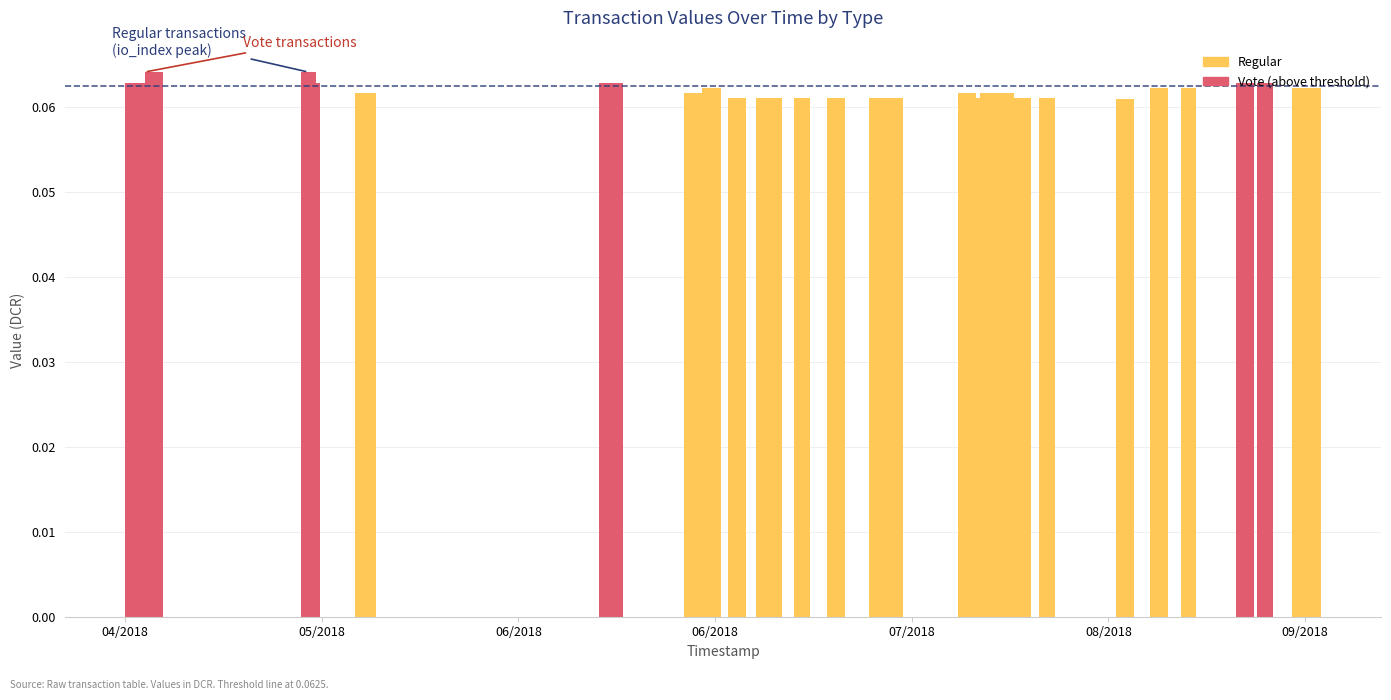

How many groups of bars are there?

22